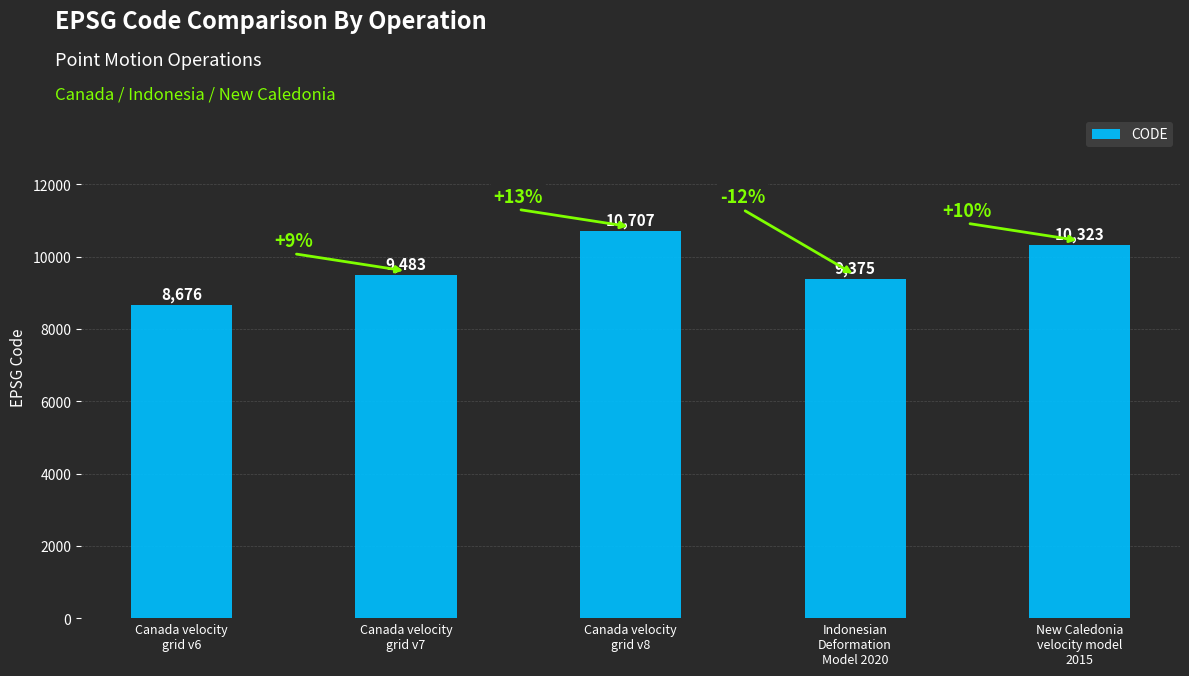

Does the chart contain any negative values?

No